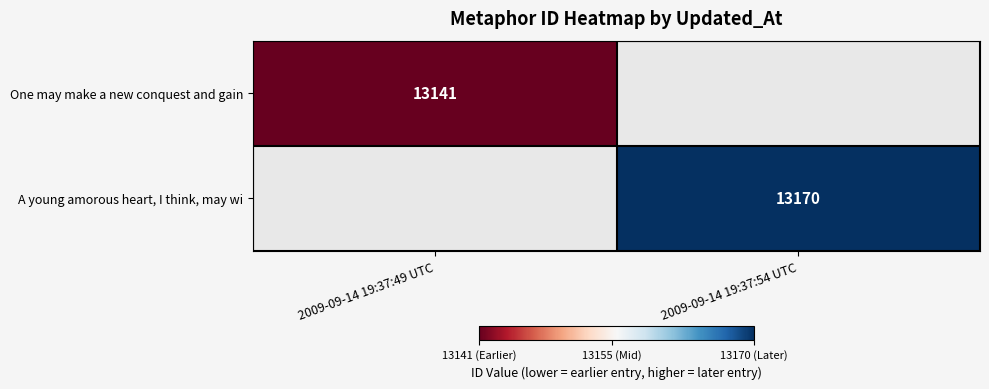

At which category does the chart reach its peak across all series?

2009-09-14 19:37:54 UTC